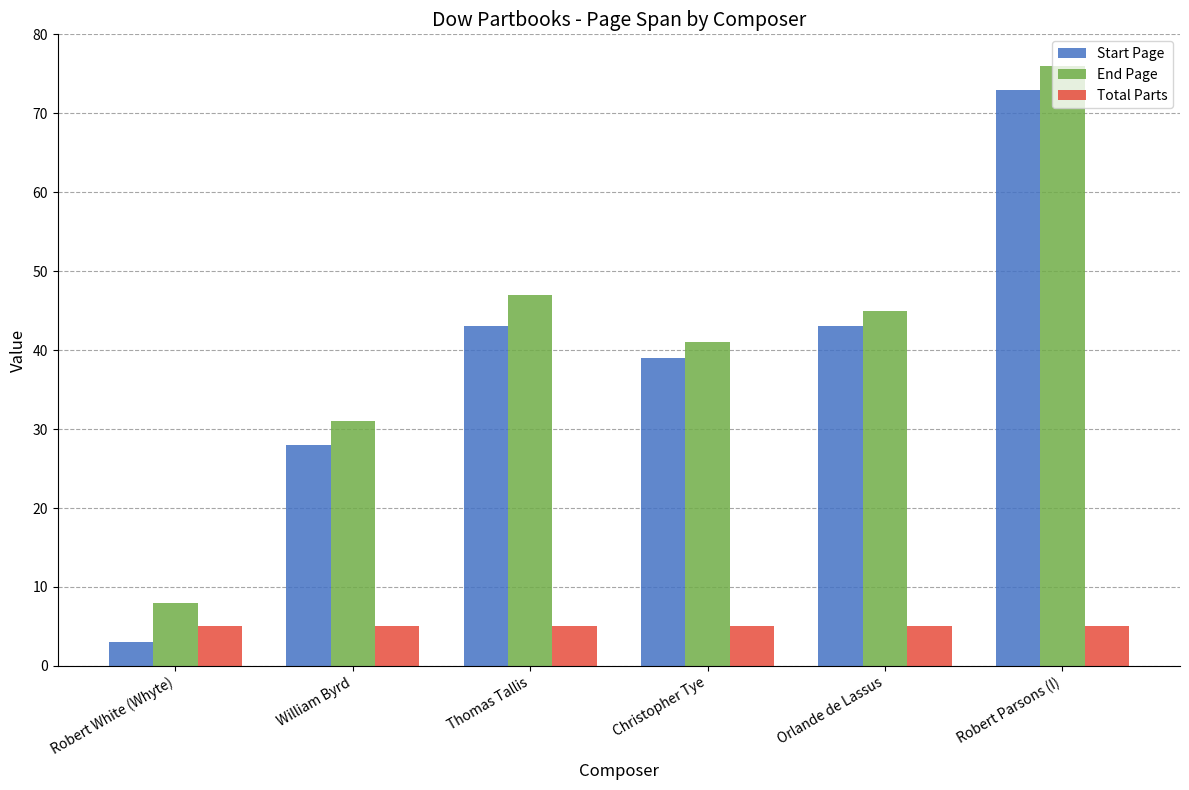

Reading left to right, what are all the values shown in this chart?

Start Page: Robert White (Whyte)=3	William Byrd=28	Thomas Tallis=43	Christopher Tye=39	Orlande de Lassus=43	Robert Parsons (I)=73
End Page: Robert White (Whyte)=8	William Byrd=31	Thomas Tallis=47	Christopher Tye=41	Orlande de Lassus=45	Robert Parsons (I)=76
Total Parts: Robert White (Whyte)=5	William Byrd=5	Thomas Tallis=5	Christopher Tye=5	Orlande de Lassus=5	Robert Parsons (I)=5